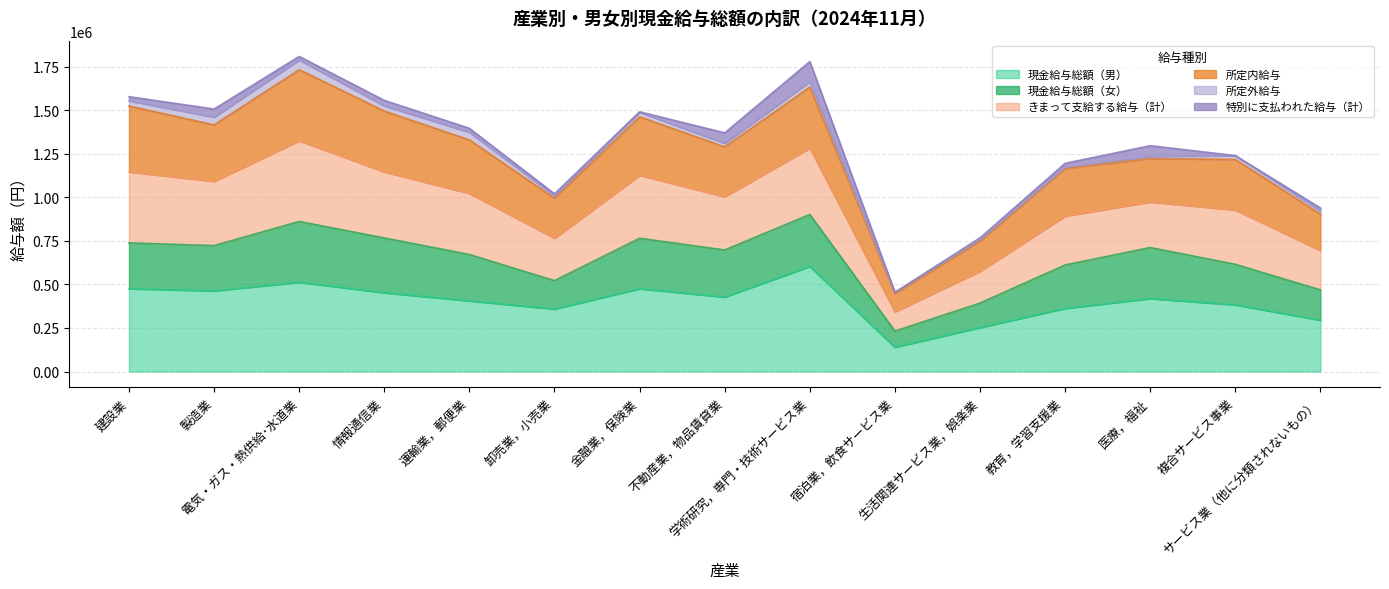

What is the average value of the 現金給与総額（男） series?

401689